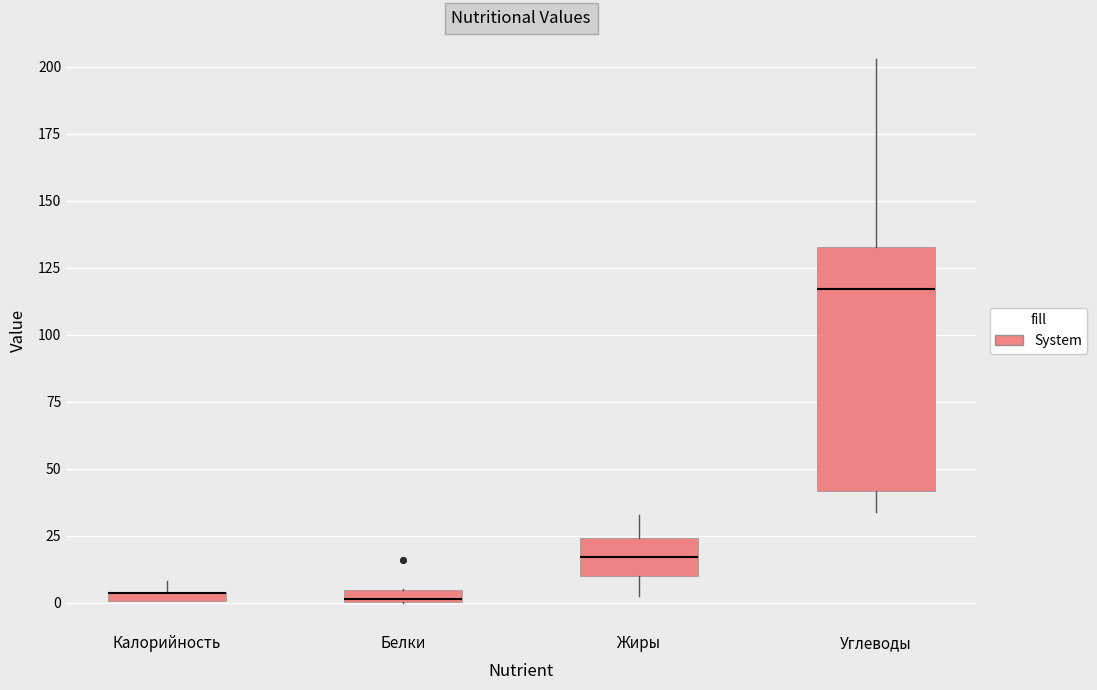

Where is the upper edge of the box for Белки on the y-axis? The values are not printed on the chart, so give them approximately, as read against the axis.

5